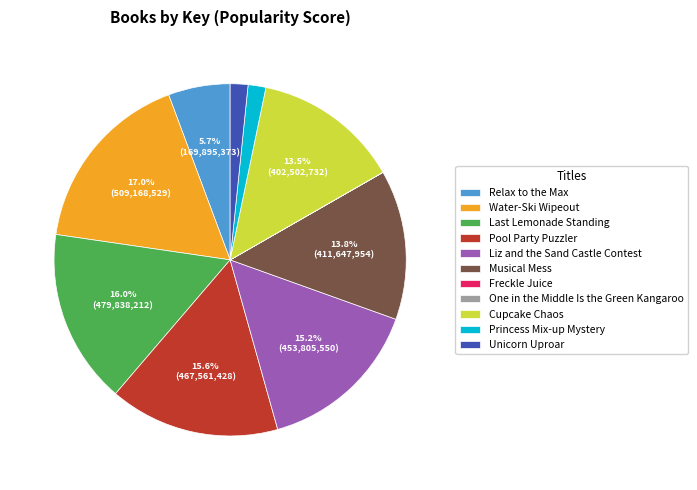

To the nearest percent, what is the difference between the largest and smallest slice percentages?

17%